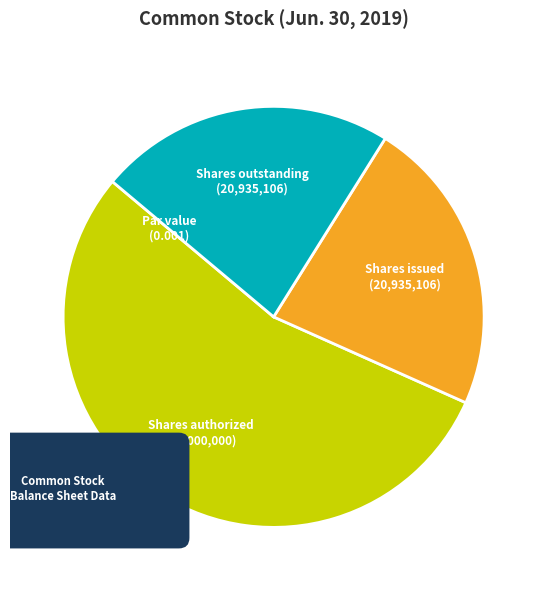

True or false: Shares issued accounts for 23% of the total.

True